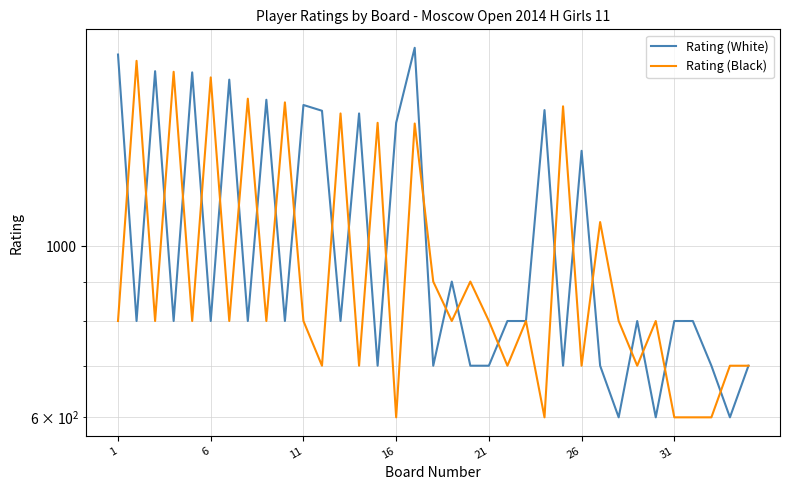

How many interior local valleys does the Rating (White) series have?

12